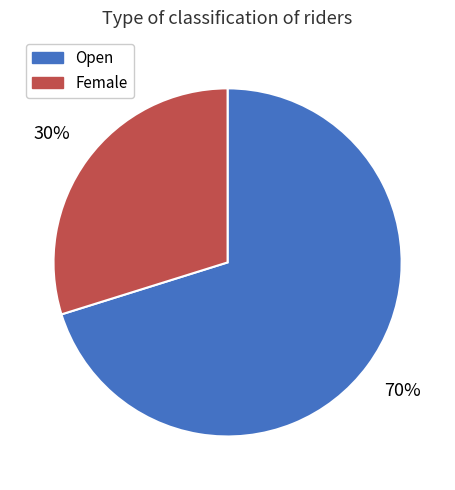

What is the largest slice in the pie chart?

Open